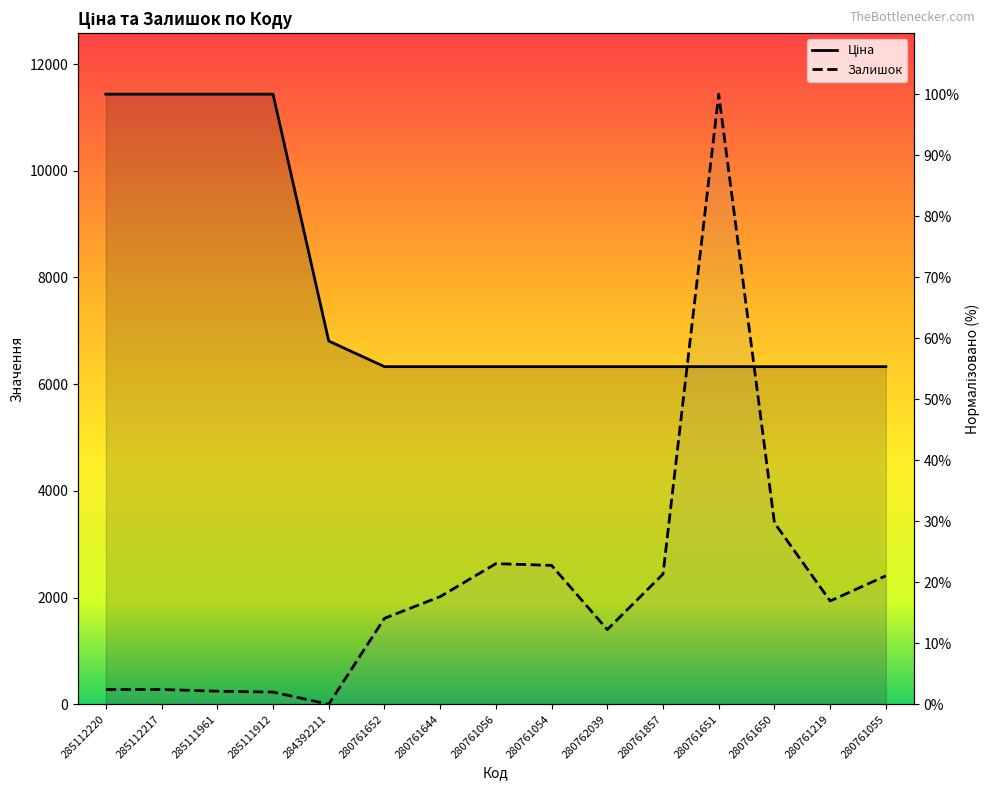

How many times do Залишок and Ціна cross each other?

2